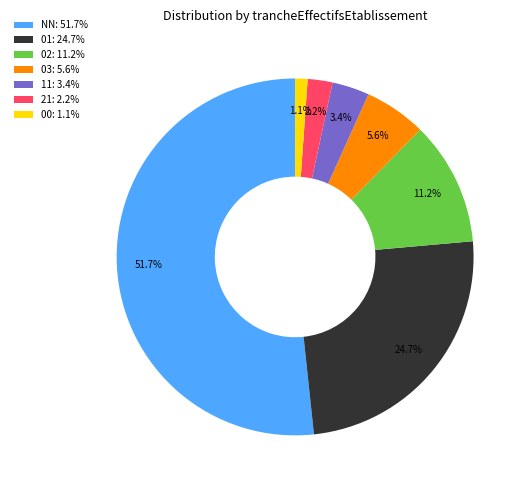

To the nearest percent, what percentage of the pie is 02?

11%